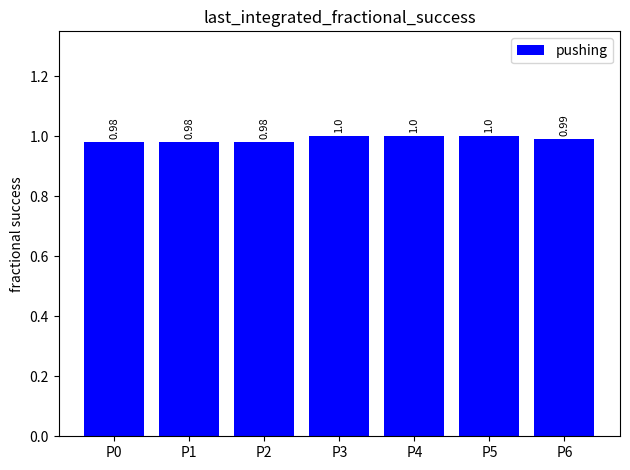

True or false: the data shows 1.0 at P6.

True